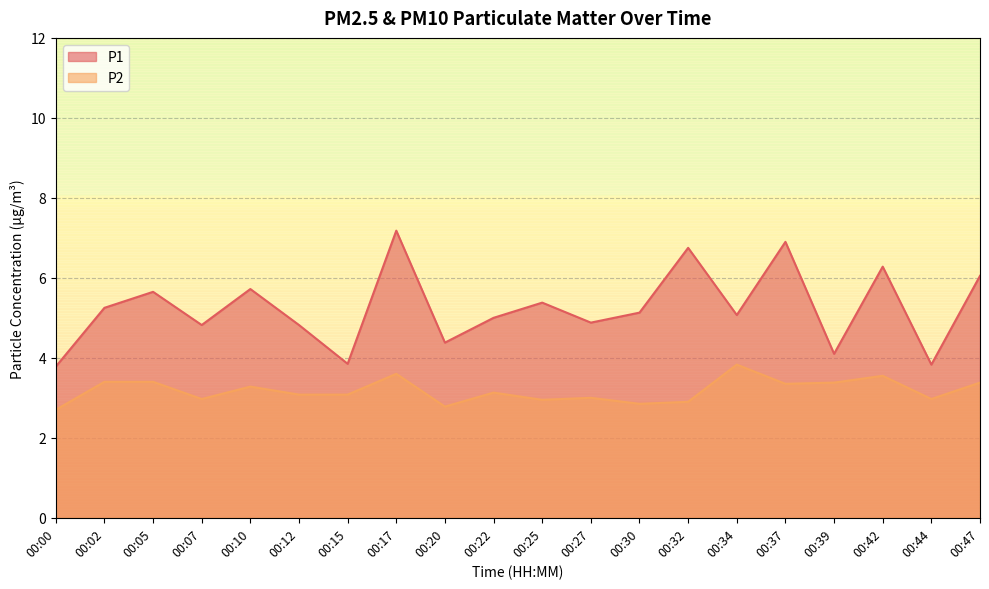

Which category has the highest value in the P2 series?

00:34